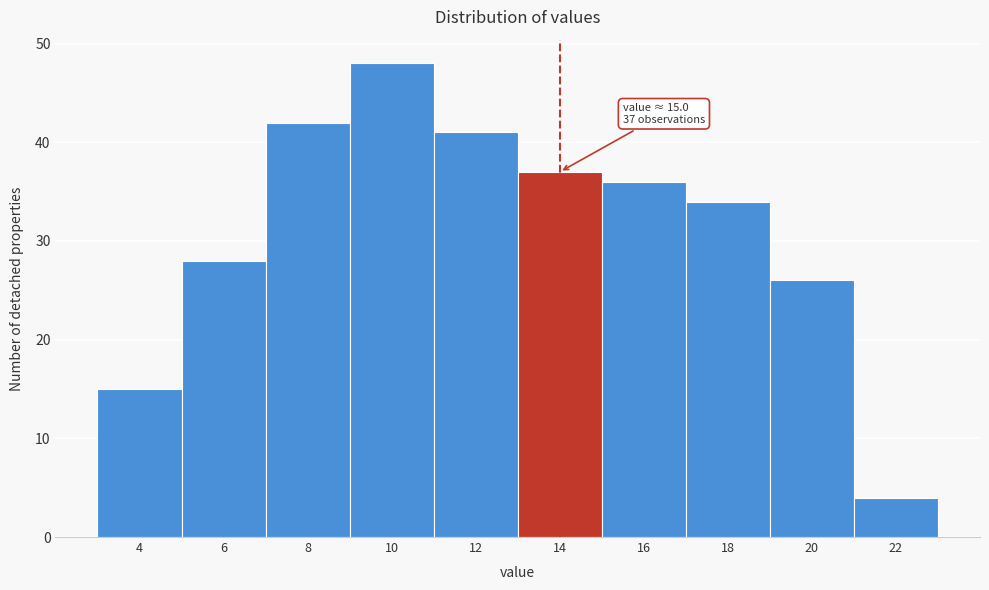

Reading left to right, transcribe all the data shown in this chart.

15	28	42	48	41	37	36	34	26	4